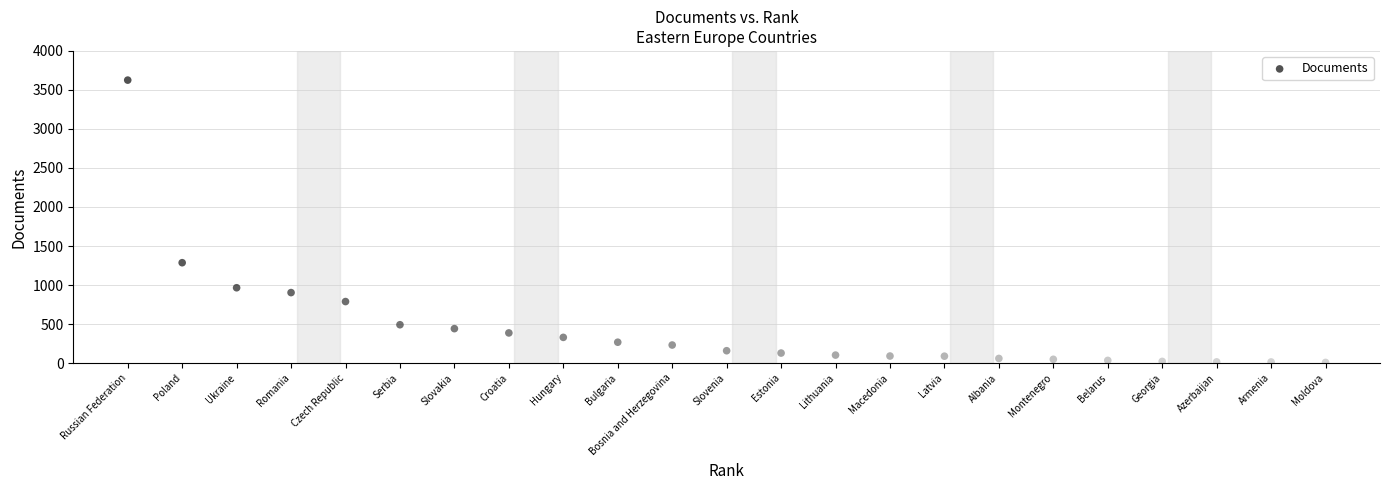

What Y value in the scatter plot is closest to 1817?

1286